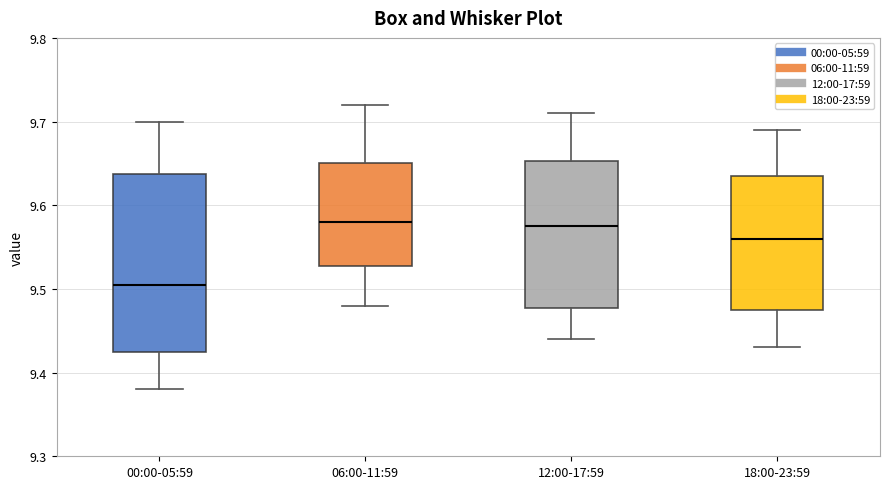

Reading left to right, read every box against the y-axis: the position of its median line, the range the box covers, and the ends of its whiskers. The values are not printed on the chart, so give them approximately, as read against the axis.

00:00-05:59: median 9.51, box 9.43 to 9.64, whiskers 9.38 to 9.70
06:00-11:59: median 9.58, box 9.53 to 9.65, whiskers 9.48 to 9.72
12:00-17:59: median 9.58, box 9.48 to 9.65, whiskers 9.44 to 9.71
18:00-23:59: median 9.56, box 9.48 to 9.64, whiskers 9.43 to 9.69